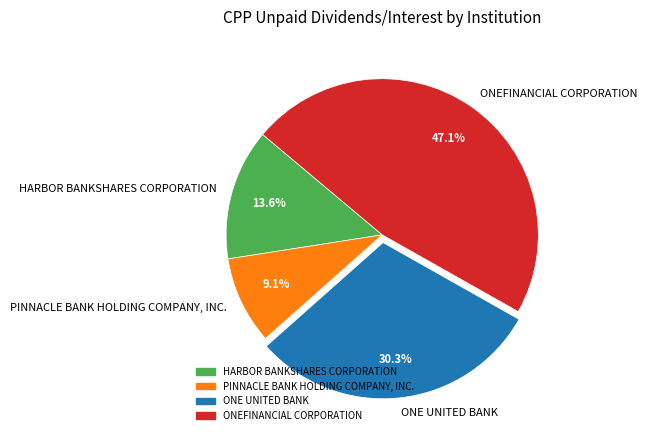

Rank the categories by value from highest to lowest.

ONEFINANCIAL CORPORATION, ONE UNITED BANK, HARBOR BANKSHARES CORPORATION, PINNACLE BANK HOLDING COMPANY, INC.